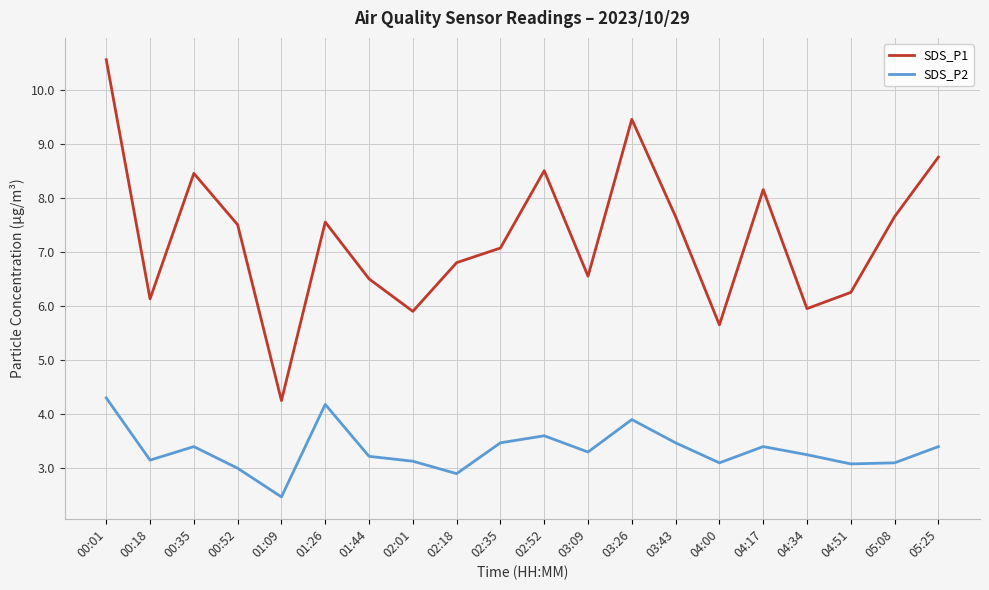

What is the sum of the SDS_P1 values at 05:25 and 03:43?

16.4